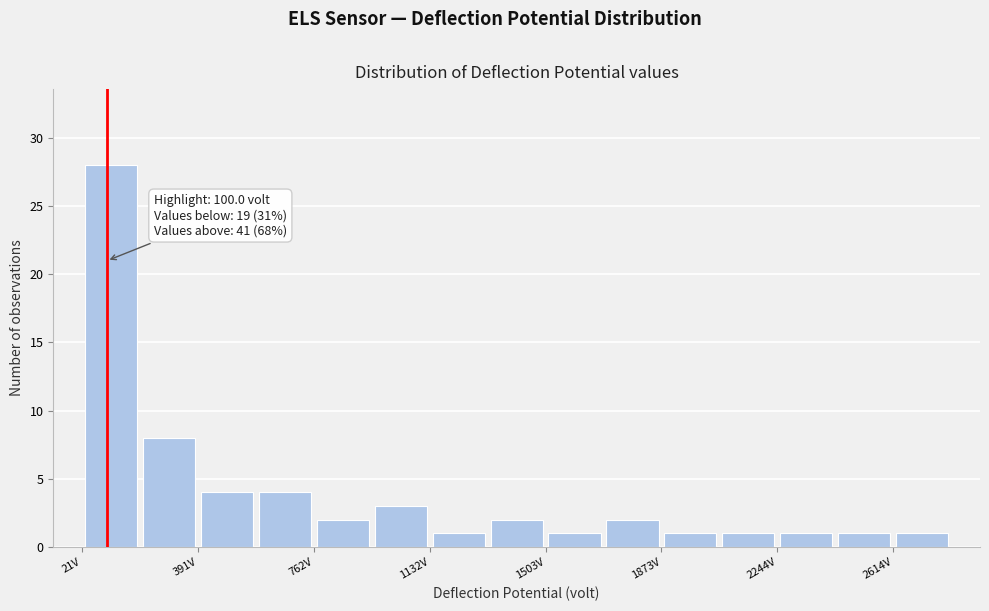

Around what value on the x-axis is the tallest bar? Give the approximate position of its centre, as read against the axis.

100